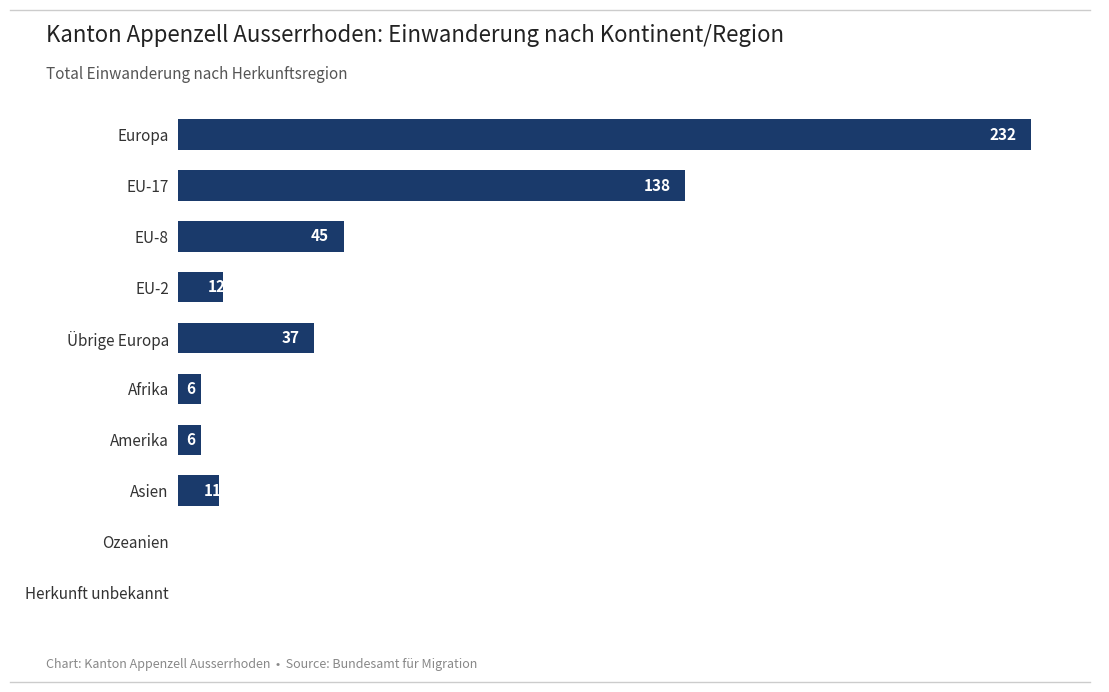

Is it true that the value at Europa is 401?

False